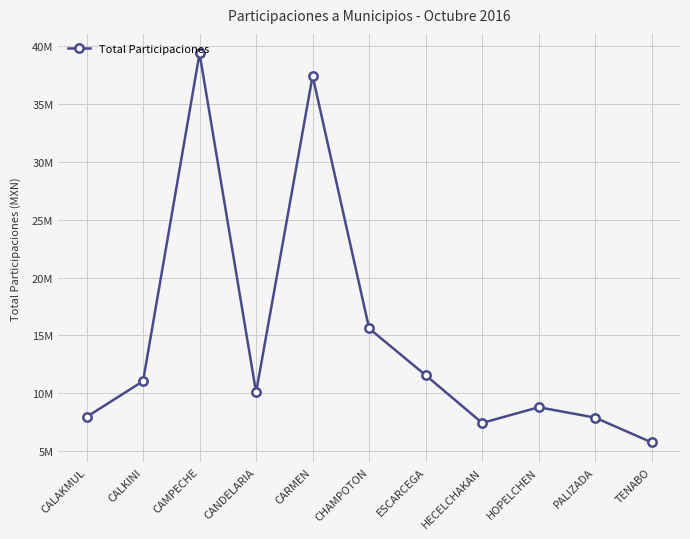

Does the chart have visible grid lines?

Yes